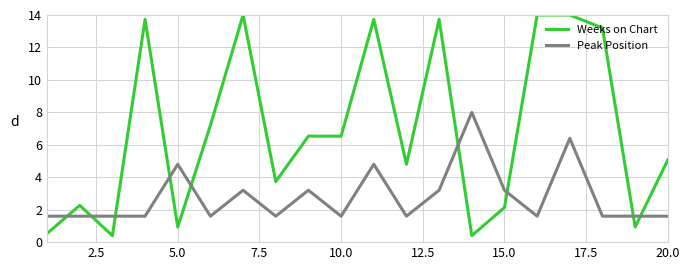

Rank the series by their maximum value, from lowest to highest.

Peak Position, Weeks on Chart